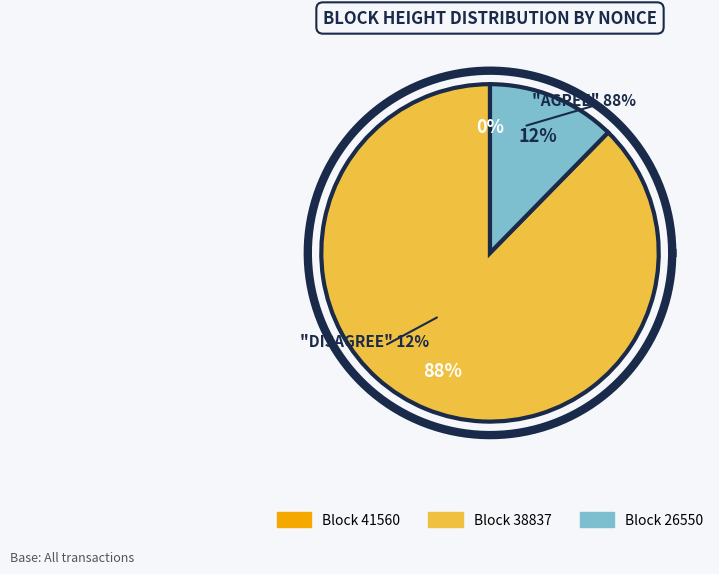

What is the majority slice?

38837